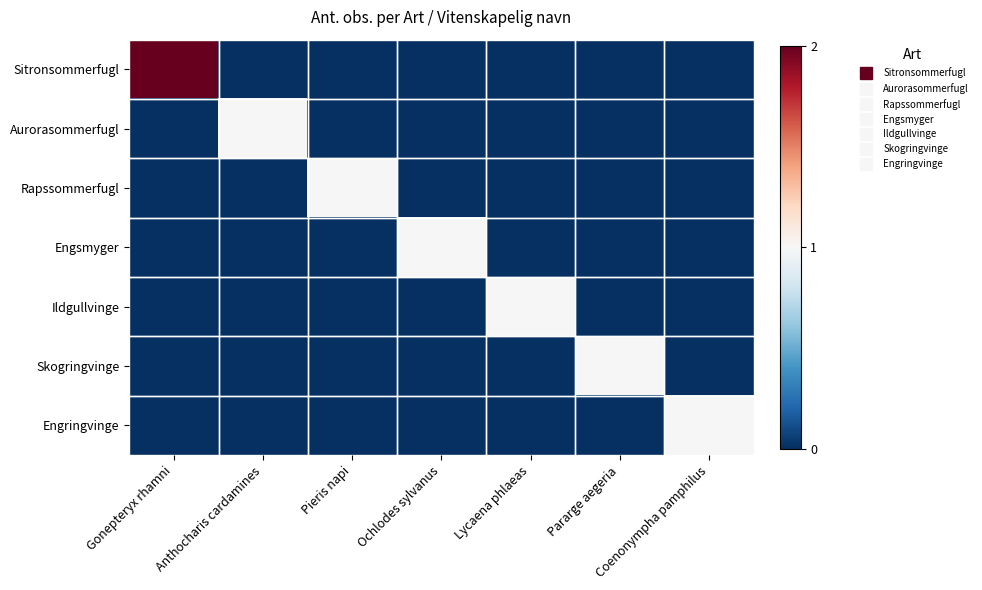

Which series has the largest range (max minus min)?

Sitronsommerfugl